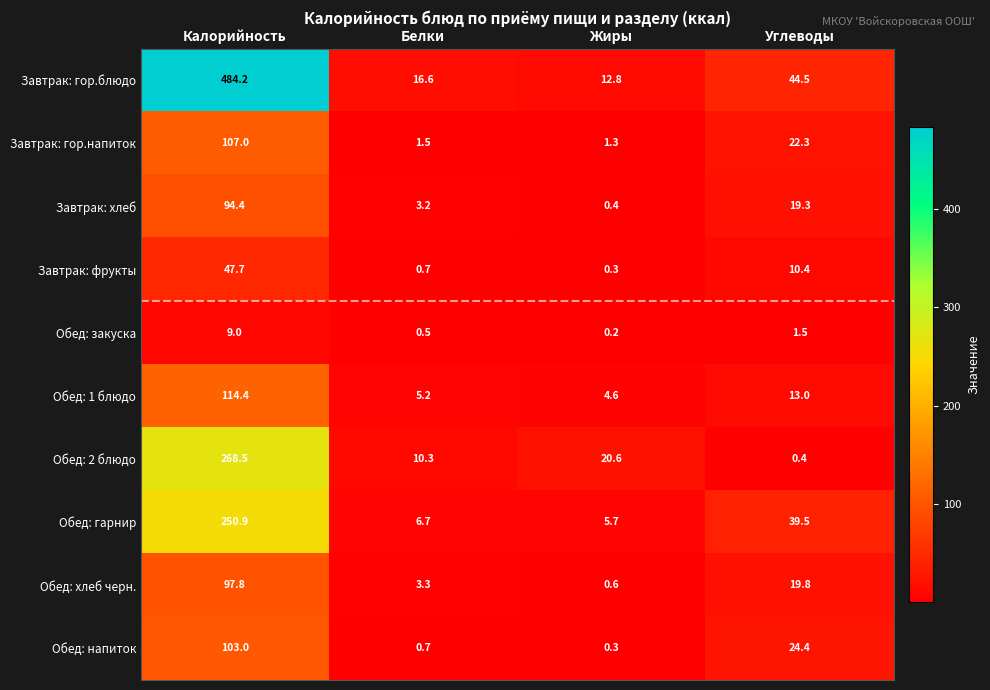

Which category has the highest value in the Обед: напиток series?

Калорийность